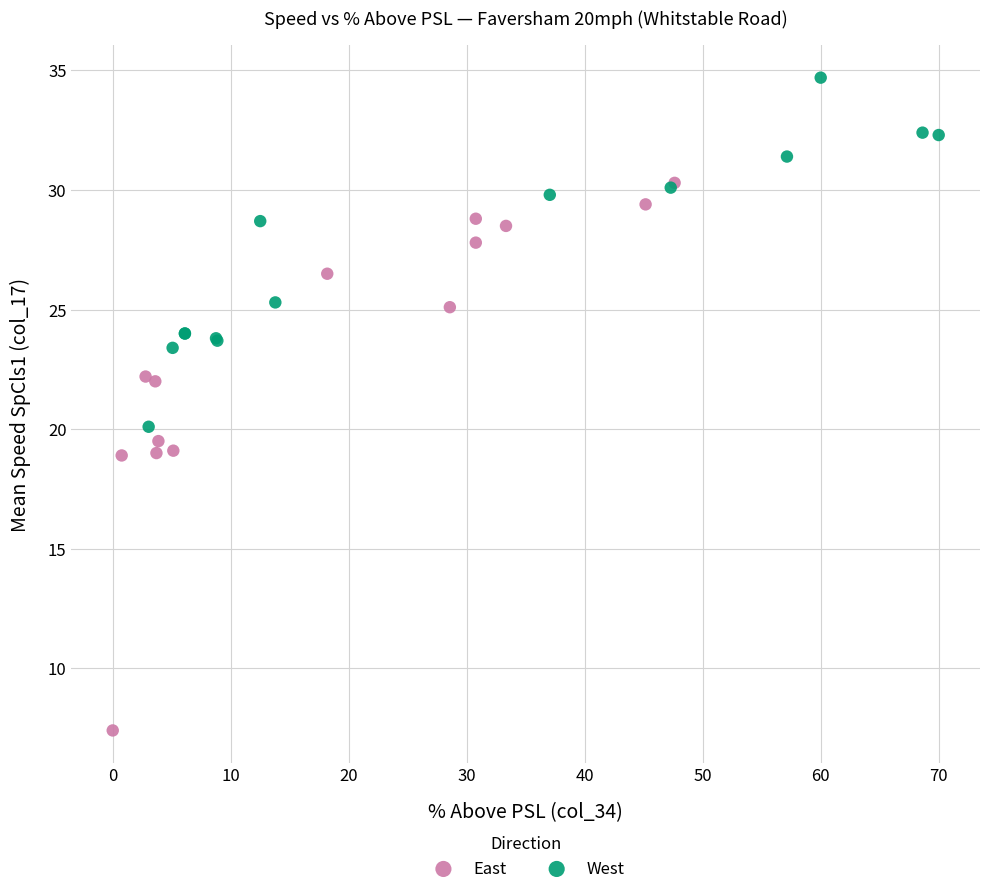

Which series contains the highest Y value?

West